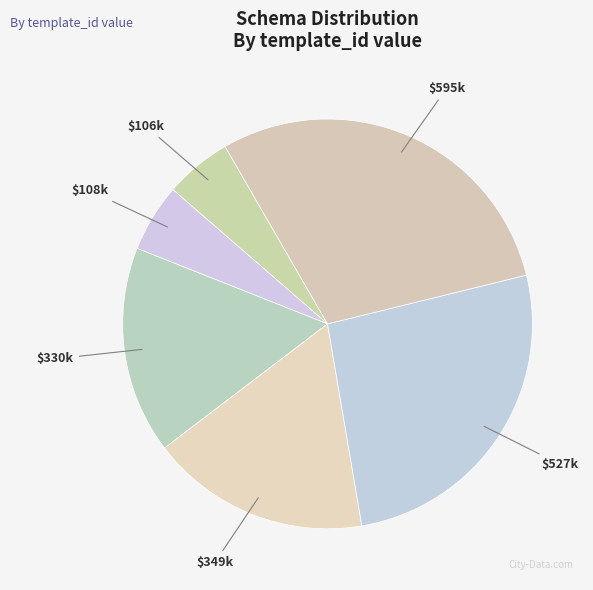

Which slice is the largest?

$595k